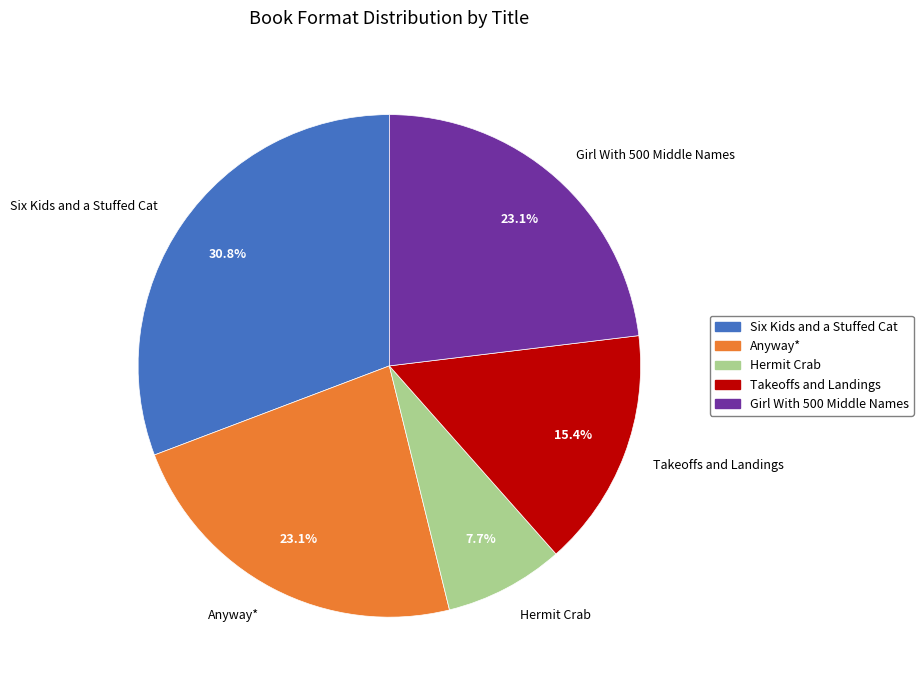

What is the largest slice in the pie chart?

Six Kids and a Stuffed Cat